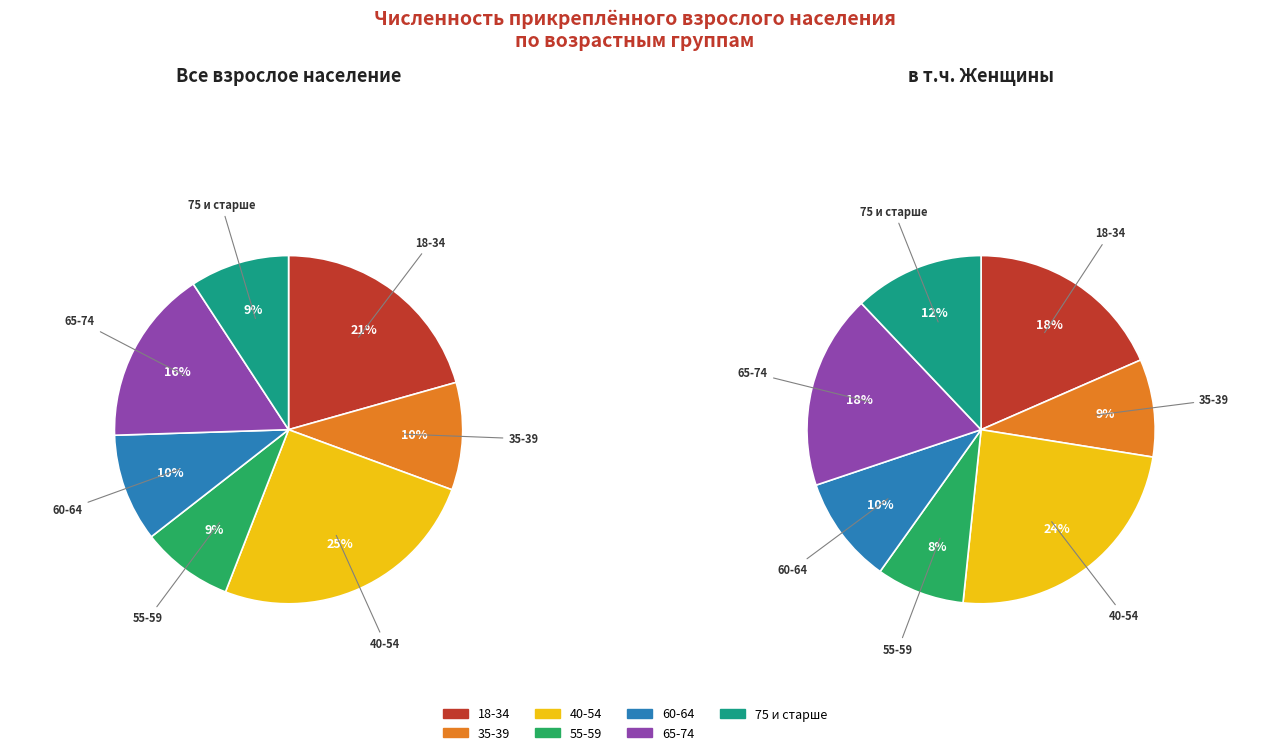

To the nearest percent, what percentage of the pie is 60-64?

10%